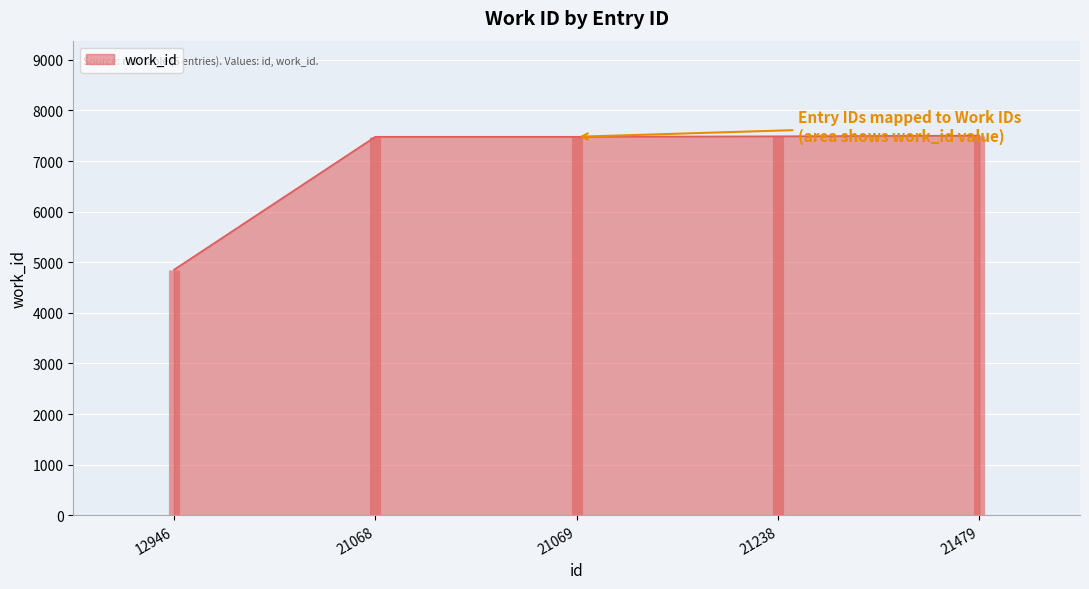

Reading left to right, what are all the values shown in this chart?

4852	7480	7480	7490	7504